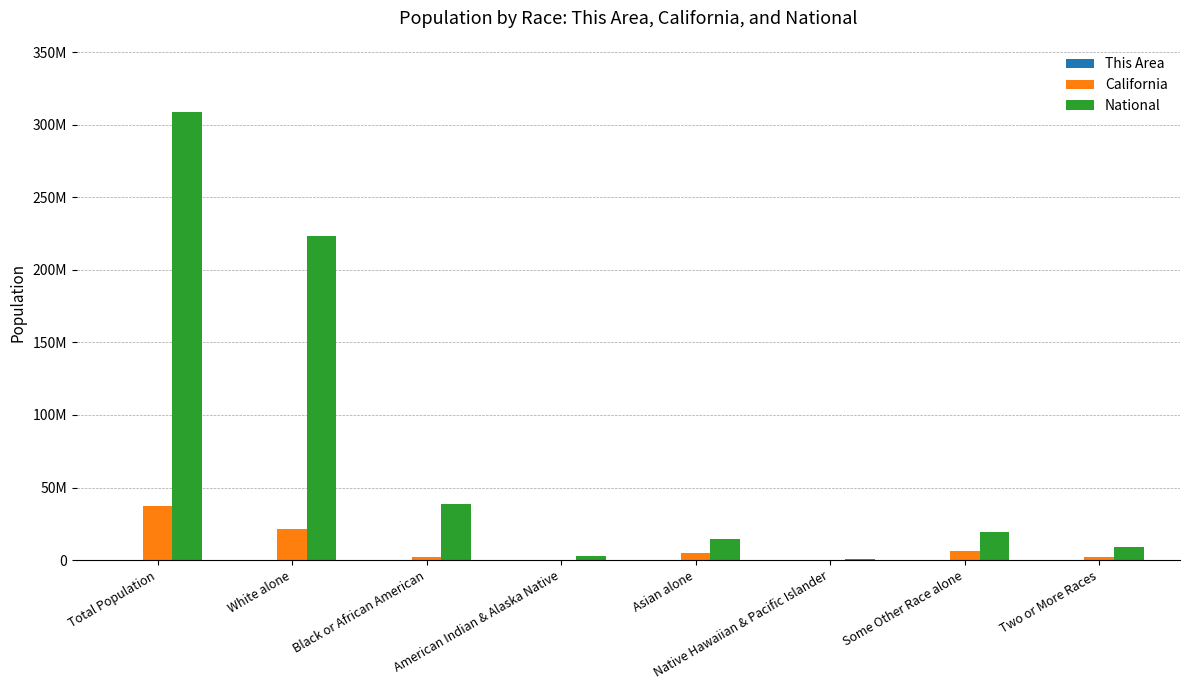

Is it true that This Area equals 30130 at White alone?

True